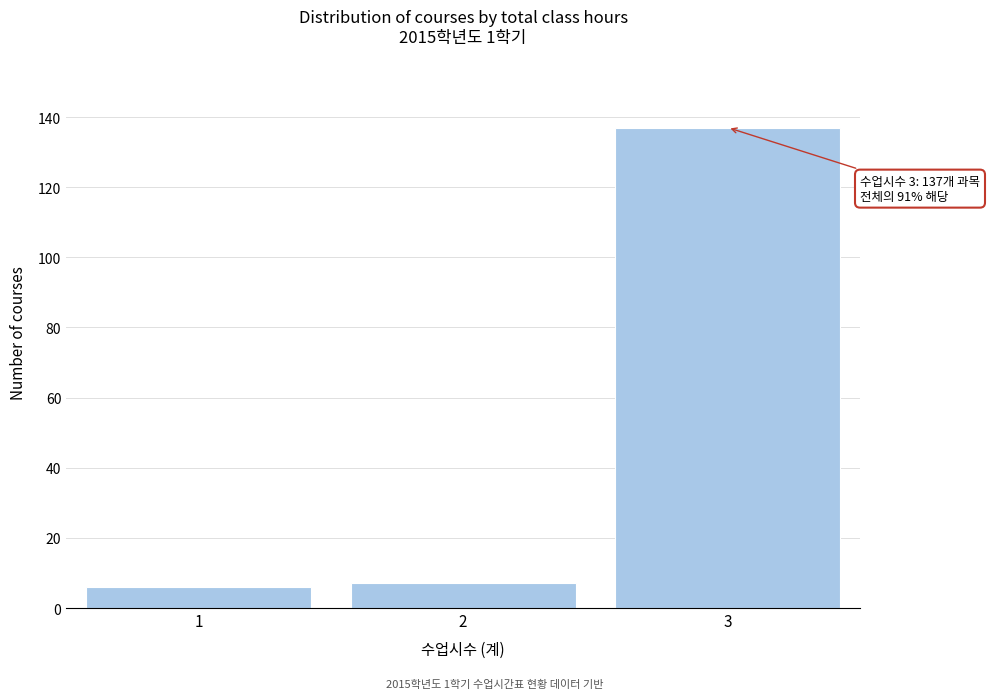

Reading right to left, what are all the values shown in this chart?

137	7	6